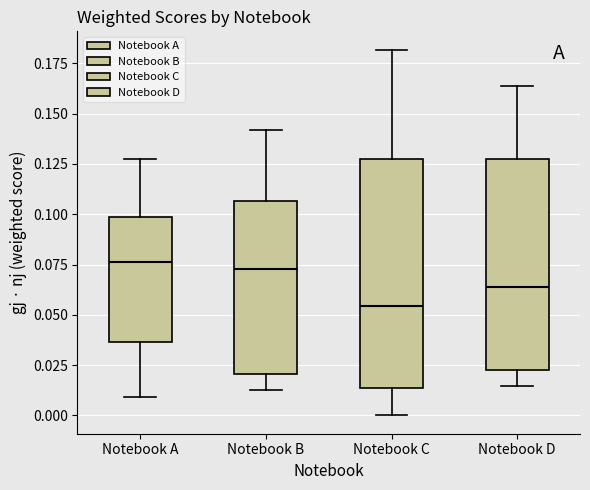

Where does the upper whisker of the box for Notebook B end on the y-axis? The values are not printed on the chart, so give them approximately, as read against the axis.

0.140